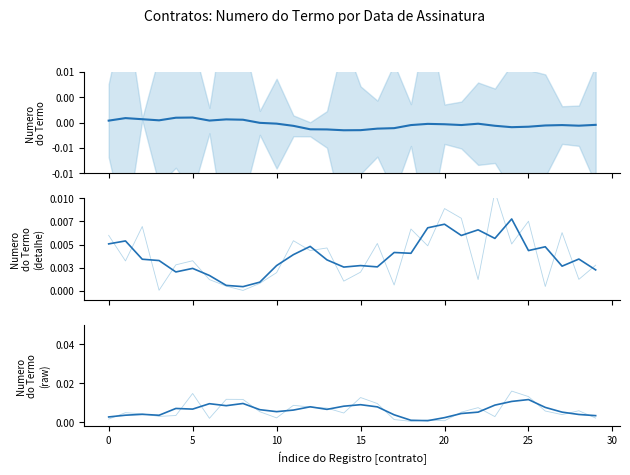

True or false: Numero do Termo (smooth) and Numero do Termo (raw) cross at least once.

True